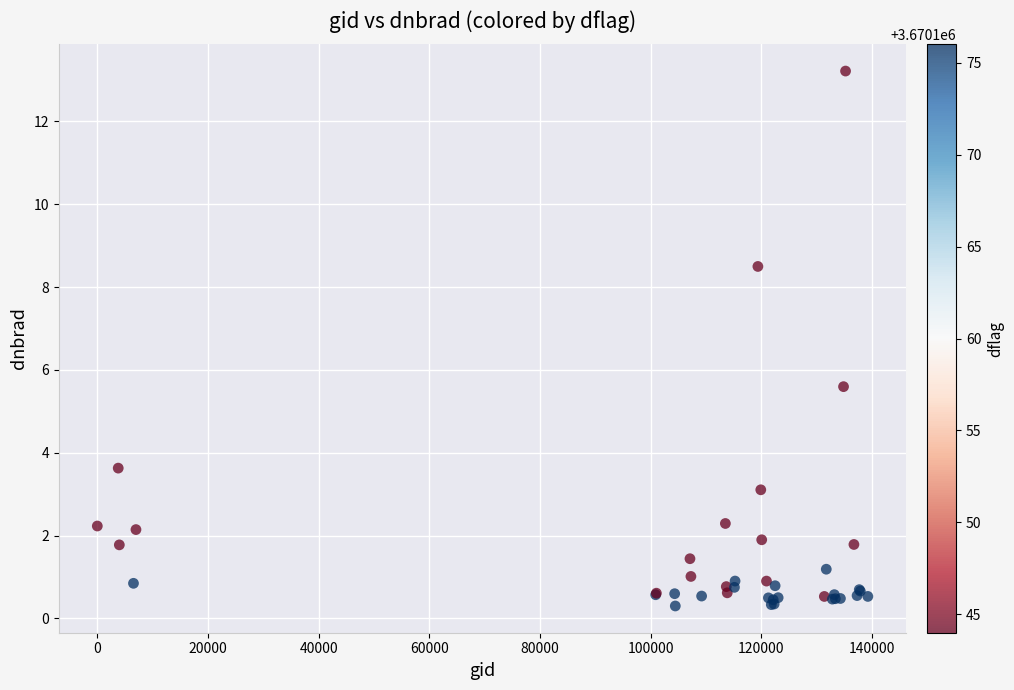

What Y value in the scatter plot is closest to 6?

5.6